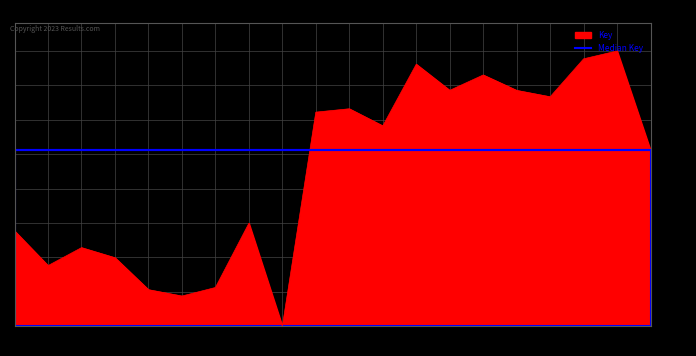

How many interior local peaks (higher than both neighbors) does the data have?

6